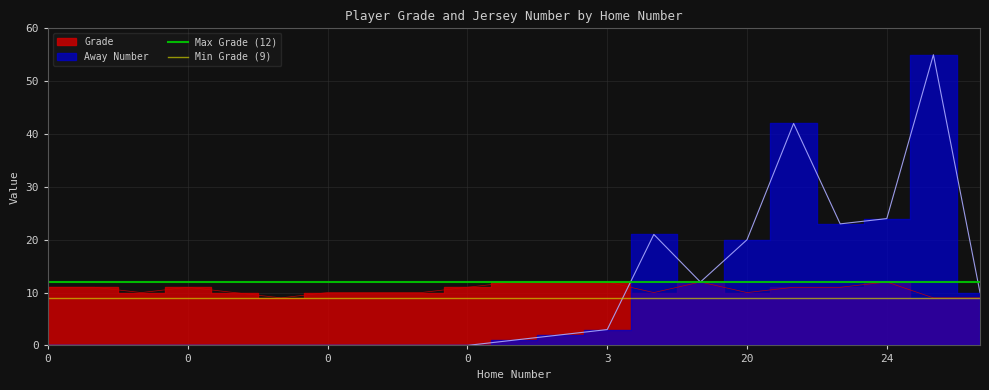

How many lines are shown in the chart?

2